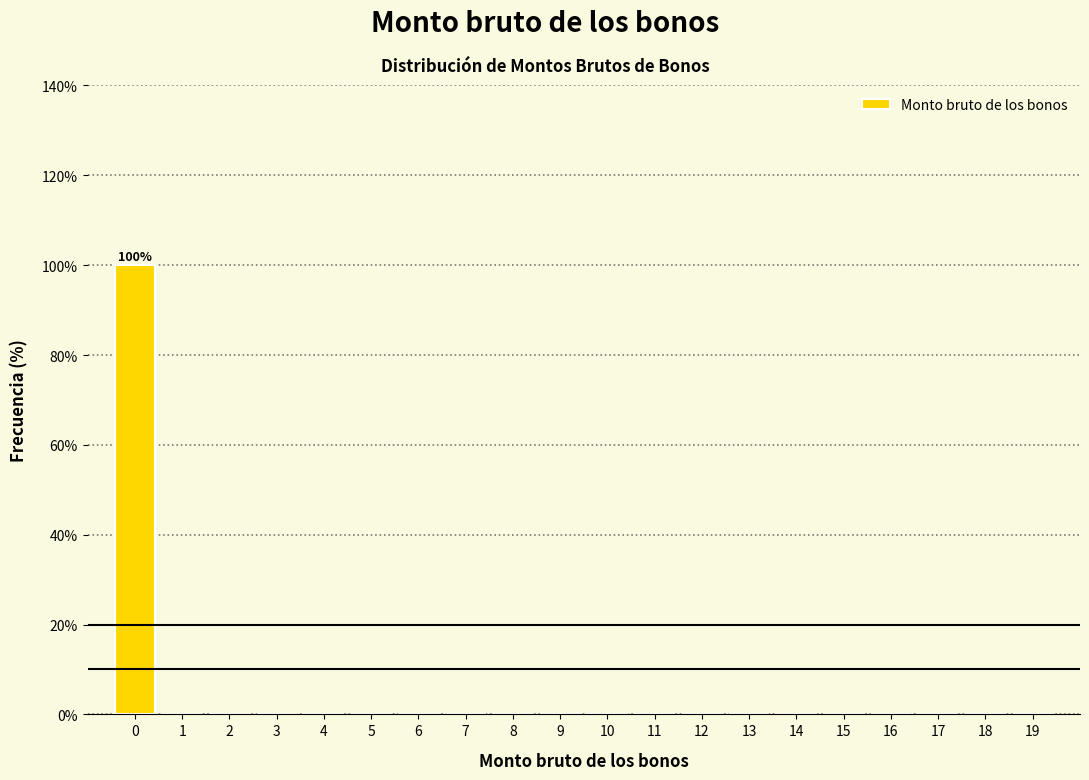

Reading left to right, extract all data points from this chart.

0=100	1=0	2=0	3=0	4=0	5=0	6=0	7=0	8=0	9=0	10=0	11=0	12=0	13=0	14=0	15=0	16=0	17=0	18=0	19=0